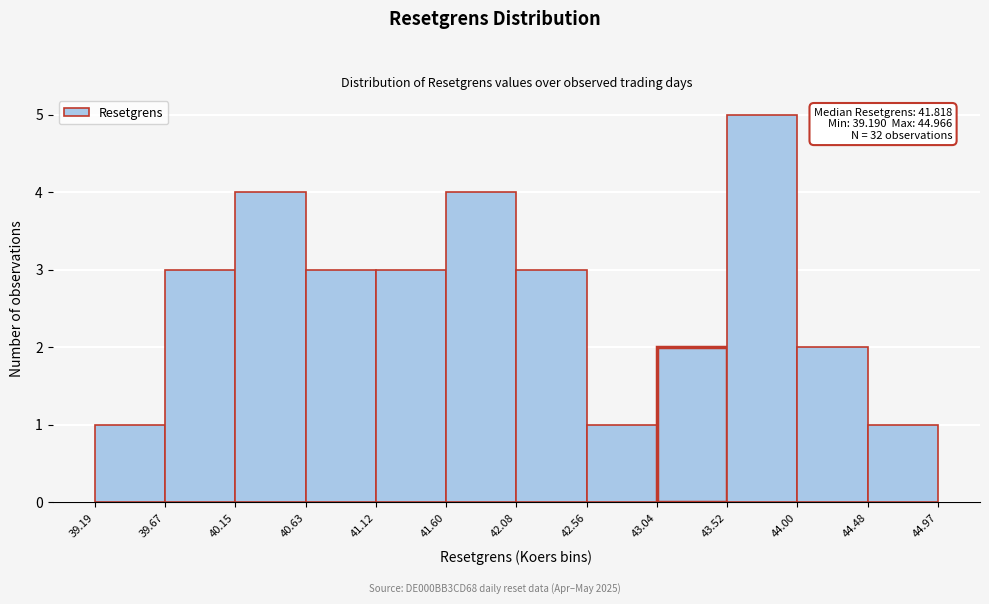

Over which range of the x-axis is the bar tallest?

43.52 to 44.00